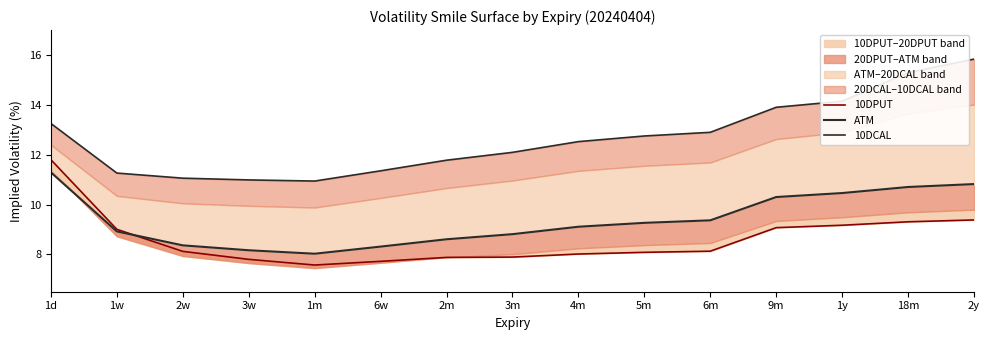

True or false: 10DCAL and ATM intersect in this chart.

False